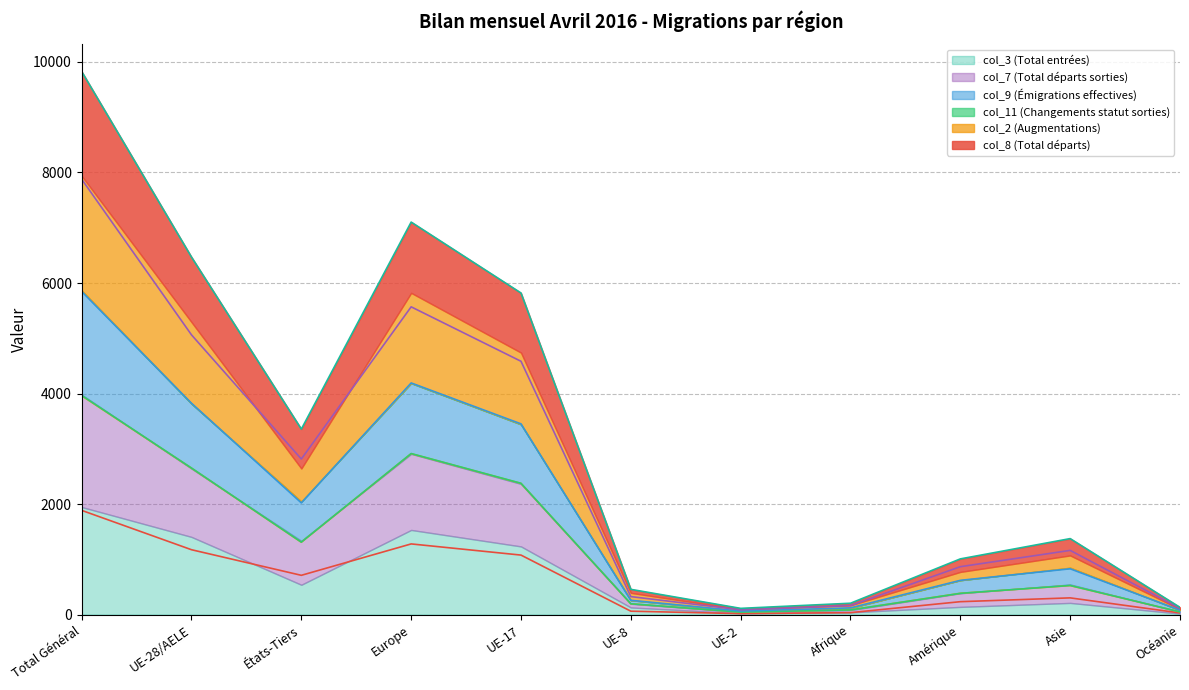

True or false: col_2 (Augmentations) and col_3 (Total entrées) intersect in this chart.

False